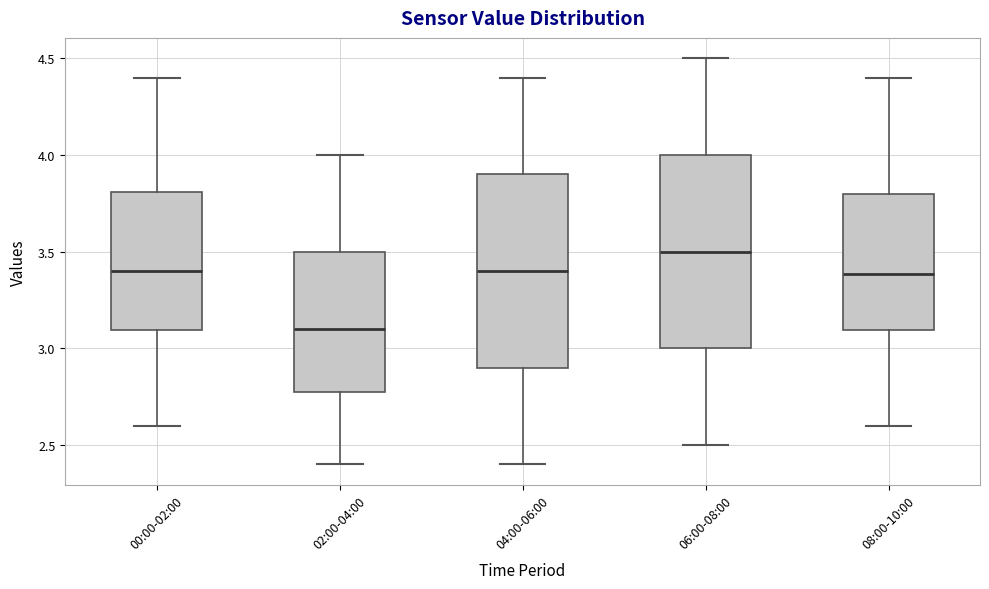

Where does the upper whisker of the box for 02:00-04:00 end on the y-axis? The values are not printed on the chart, so give them approximately, as read against the axis.

4.0